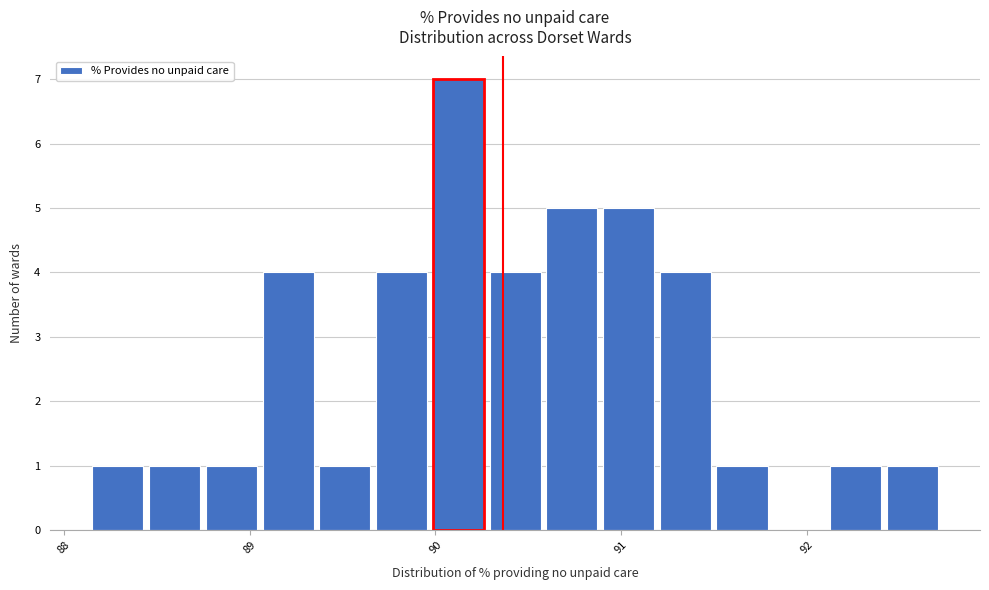

Read against the x-axis, roughly where is the centre of the tallest bar?

90.1